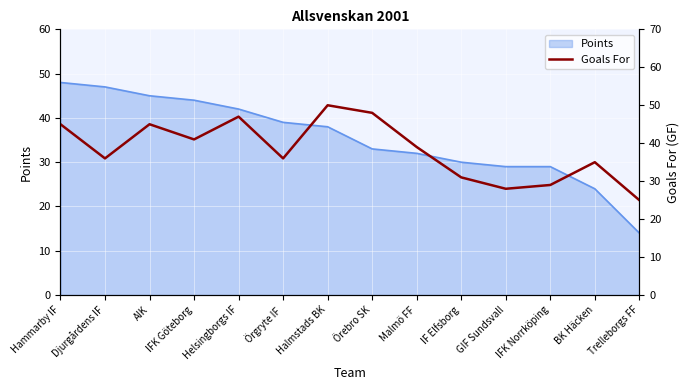

Is it true that Points equals 32 at Malmö FF?

True